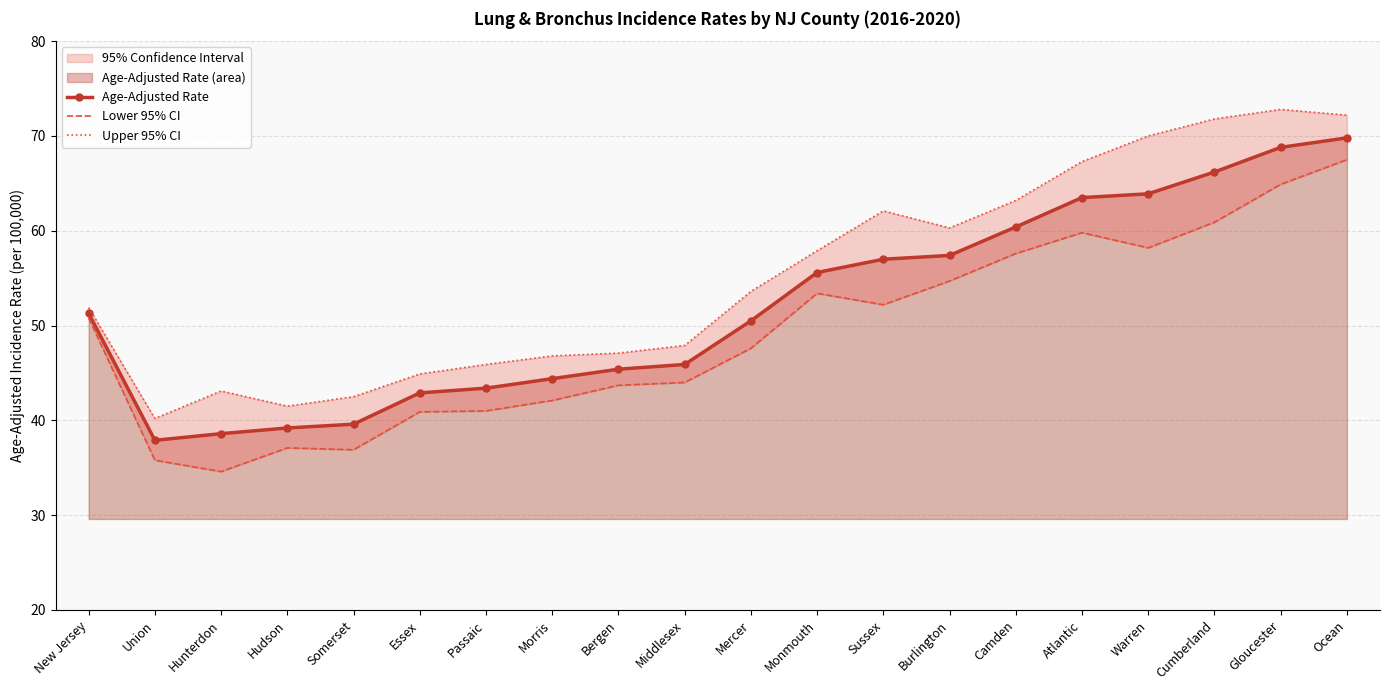

Which series has the widest spread of values?

Lower 95% CI